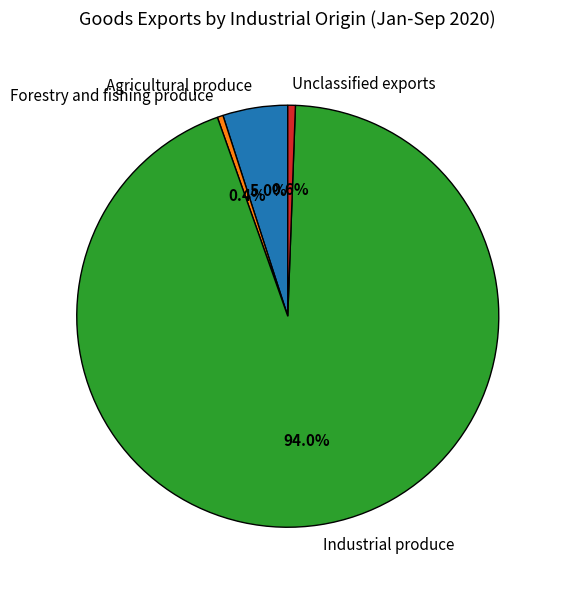

What percentage do Agricultural produce and Unclassified exports together represent?

5.6%